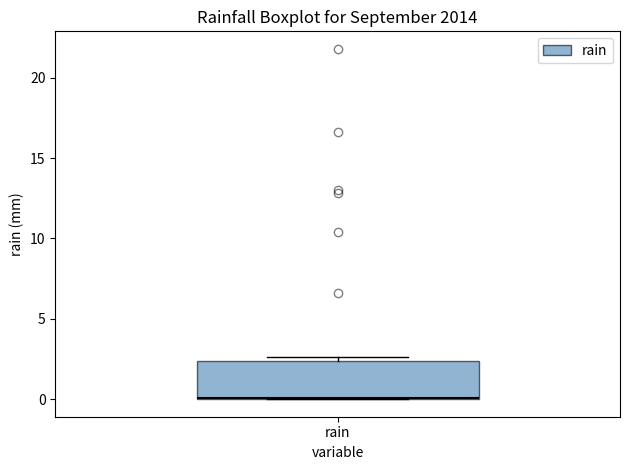

Transcribe this box plot: give where the median line is, the range the box spans, and where the two whiskers end, as read against the y-axis. The values are not printed on the chart, so give them approximately, as read against the axis.

median 0.0, box 0.0 to 2.5, whiskers 0.0 to 2.5 (just above the box's upper edge)